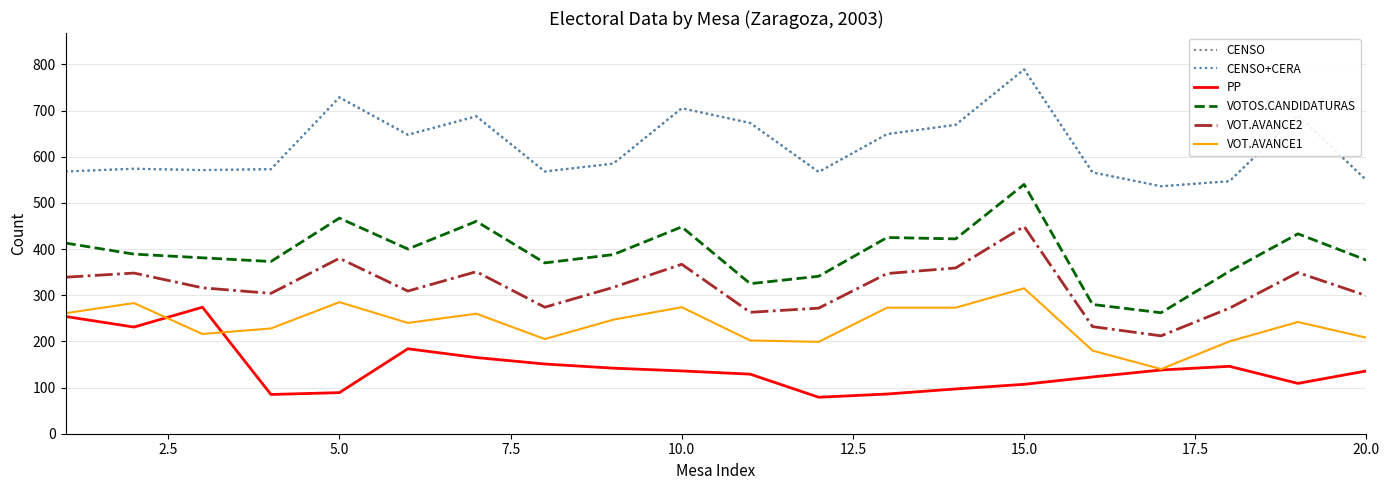

True or false: CENSO+CERA has more than 0 points higher than both neighbors.

True